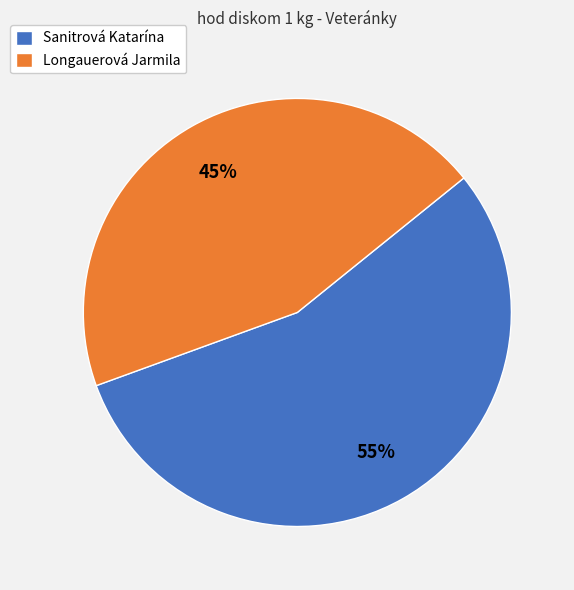

Does any single category account for the majority?

Yes